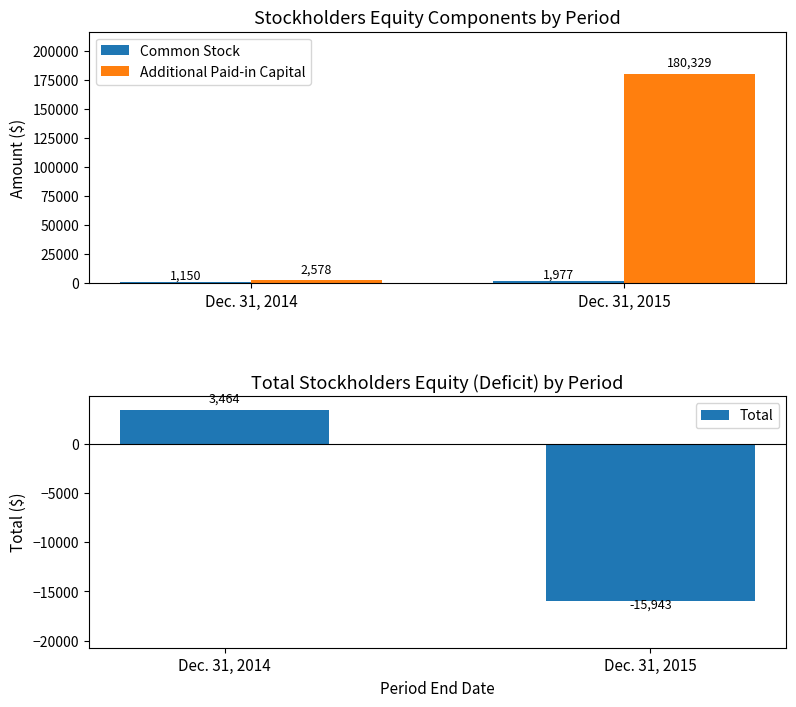

Which category has the highest value across all series?

Dec. 31, 2015